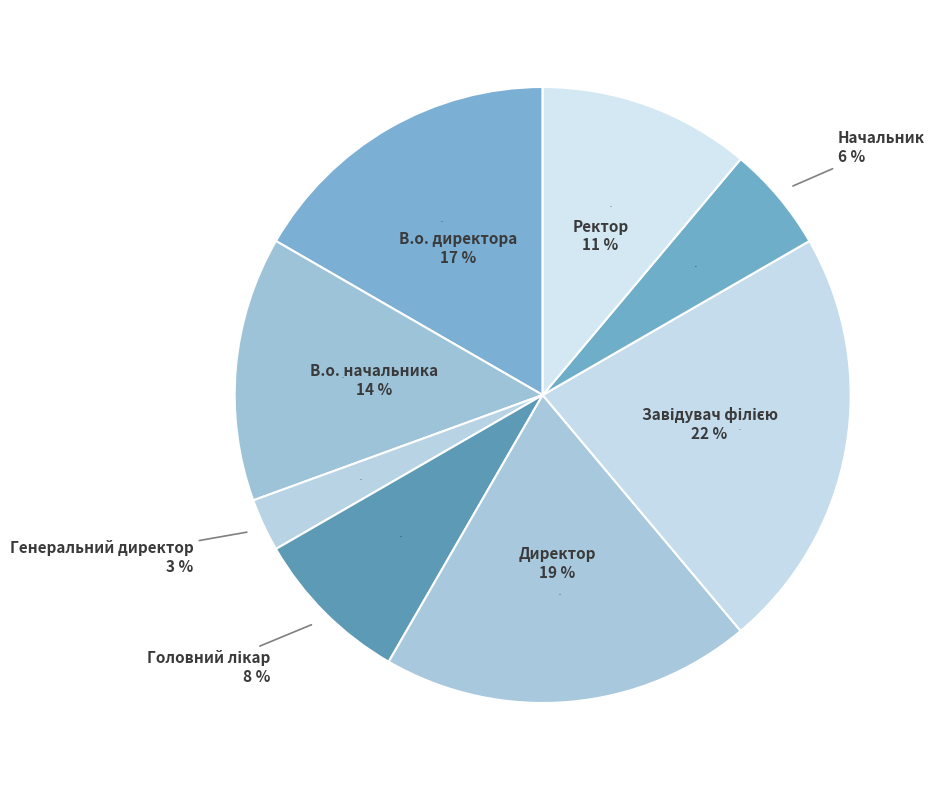

What percentage is the Директор slice, to the nearest percent?

19%